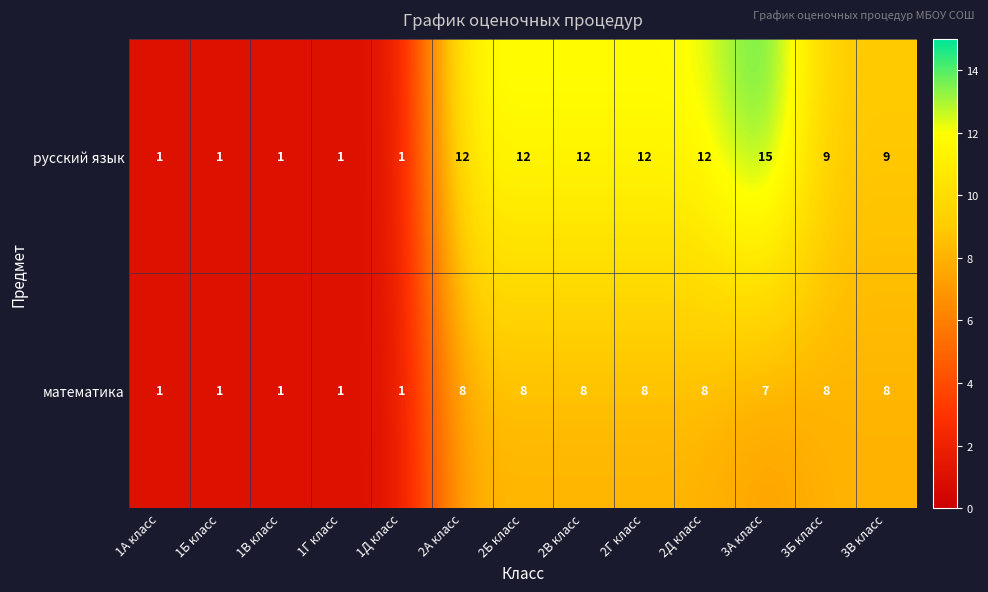

What is the approximate value of русский язык at 2А класс?

12